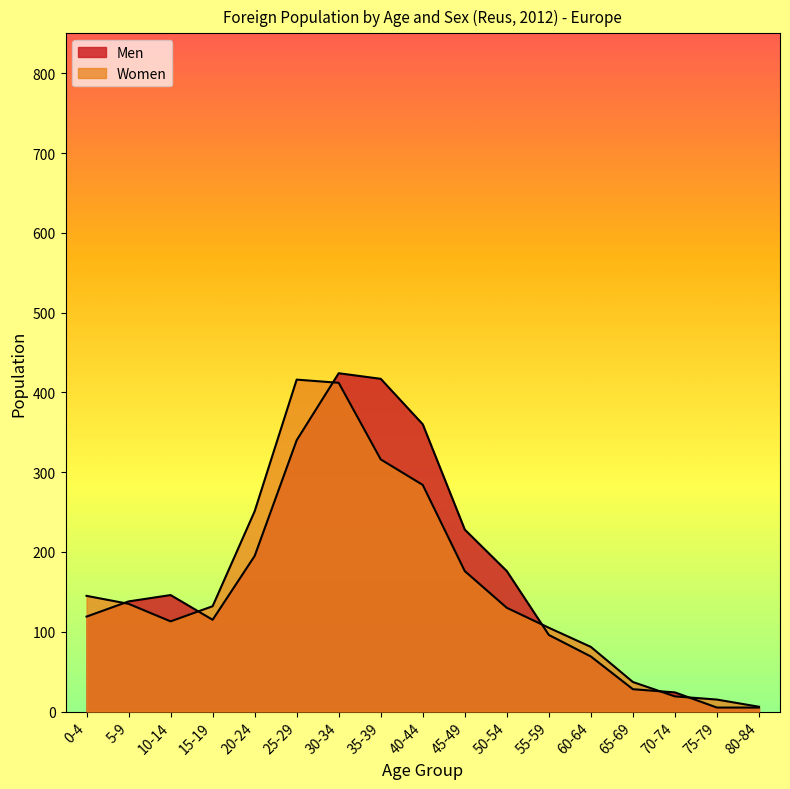

What is the difference between the maximum and minimum values in the Women series?

410